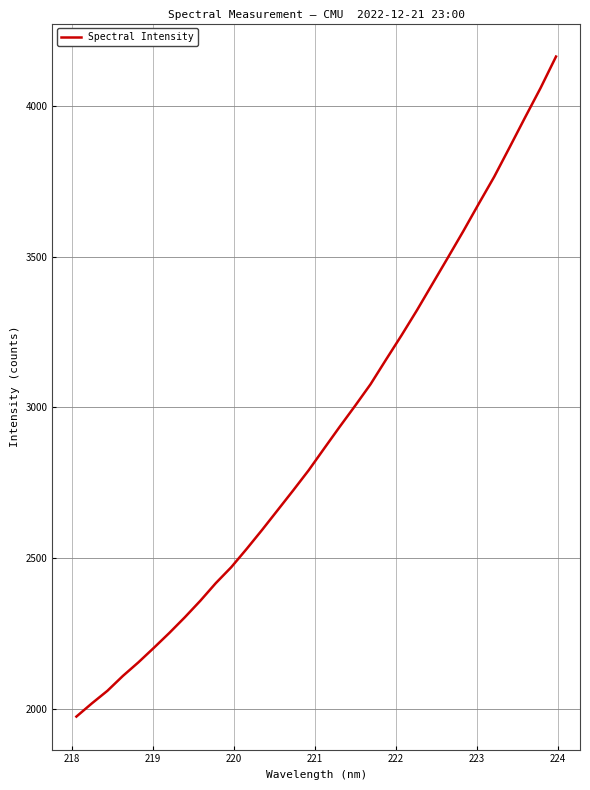

What is the sum of all values?

93198.0